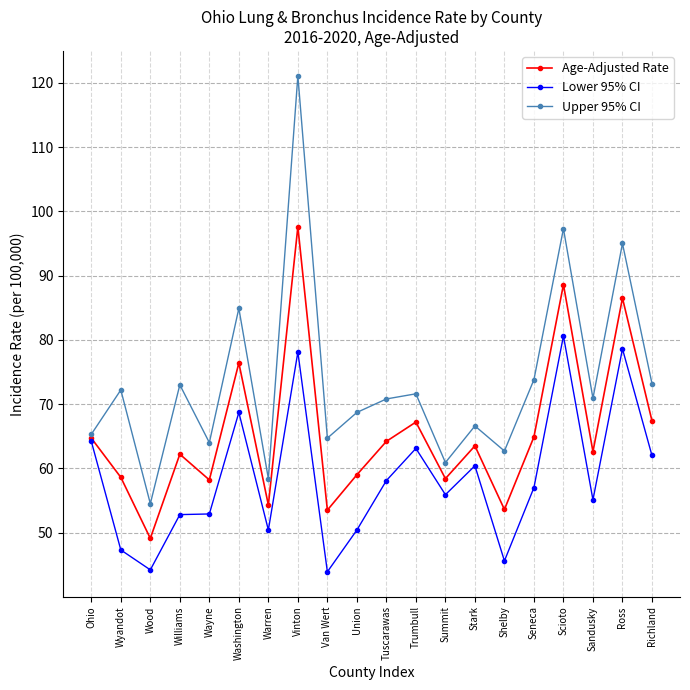

Read the Upper 95% CI value at Vinton.

121.1